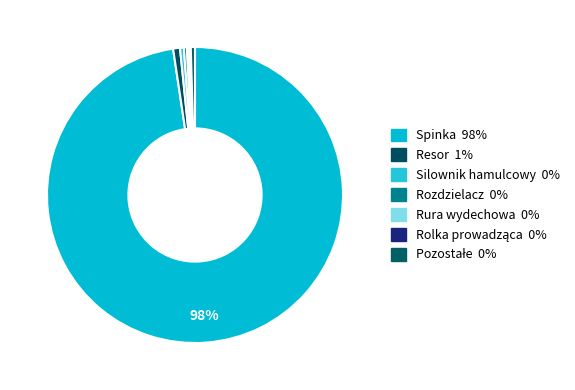

Is there any slice that represents more than half of the pie?

Yes